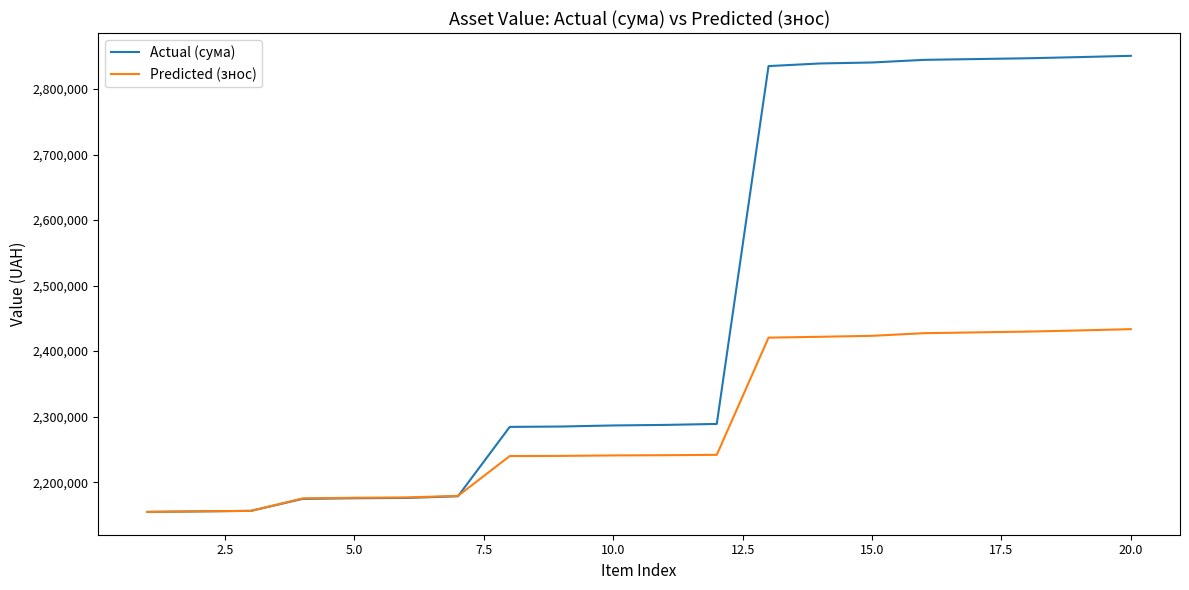

Rank the series by their maximum value, from highest to lowest.

Actual (сума), Predicted (знос)